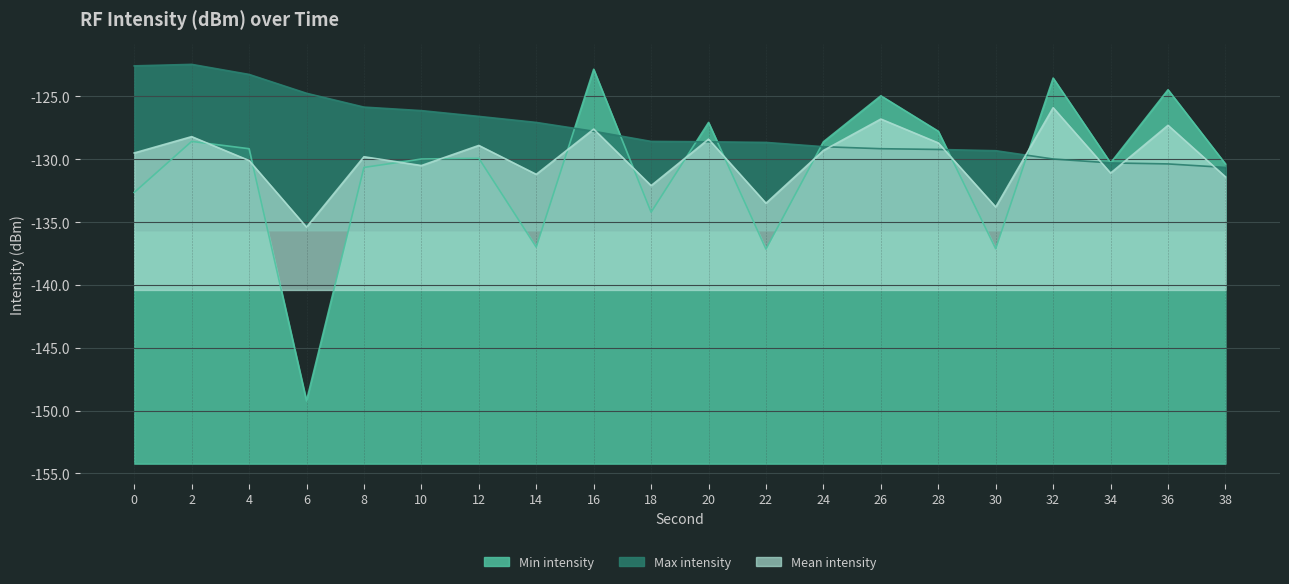

What is the spread (max minus min) of values at 16?

4.9